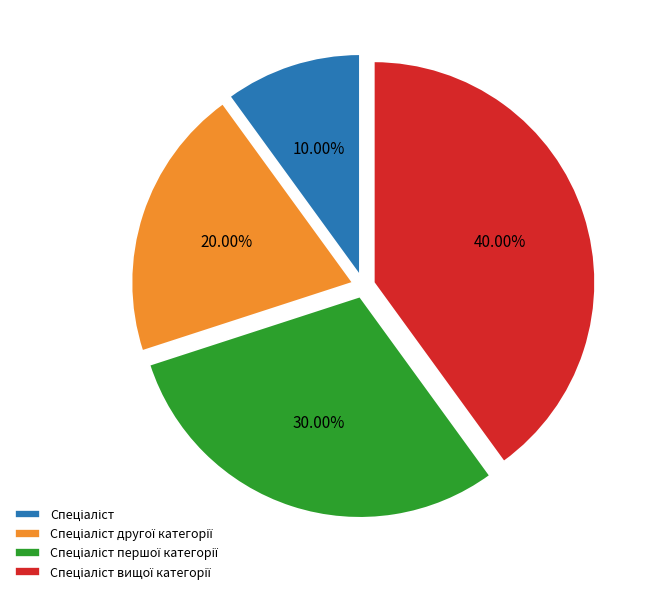

Does any single category account for the majority?

No